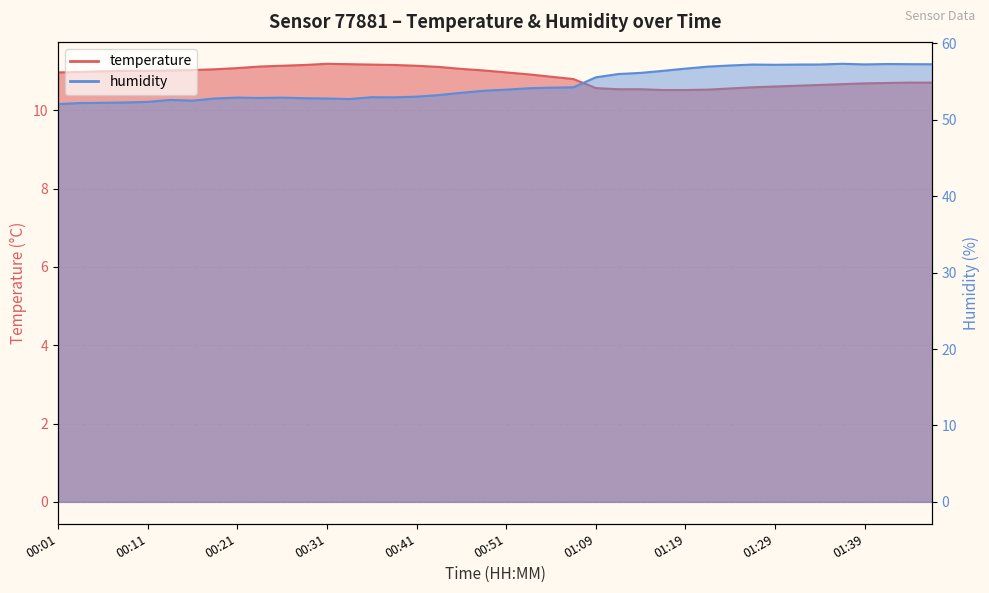

At which category does the chart reach its minimum across all series?

01:17